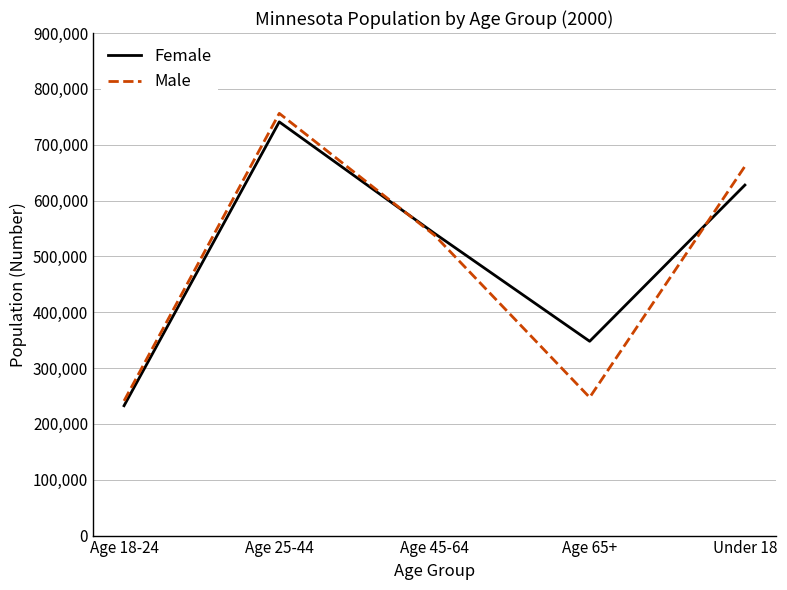

The Female series shows 347949 at Age 65+. True or false?

True